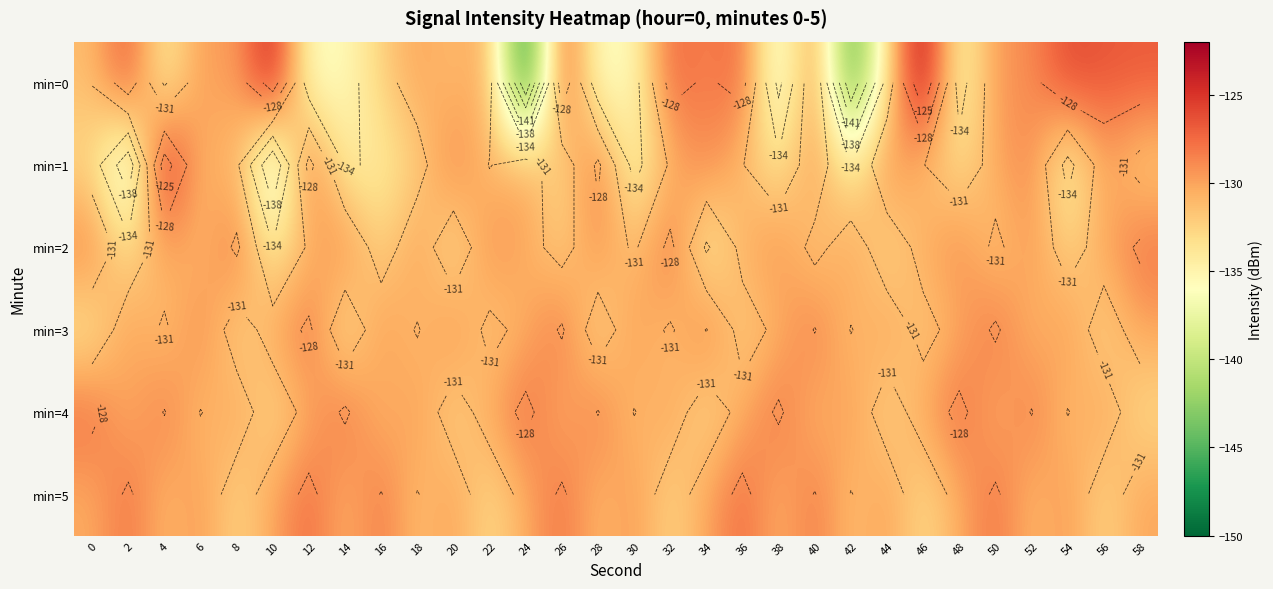

List the labels in order of min=5 value, largest first.

12, 36, 2, 26, 50, 16, 40, 6, 30, 54, 20, 44, 10, 34, 58, 0, 24, 48, 14, 38, 4, 28, 52, 18, 42, 8, 32, 56, 22, 46